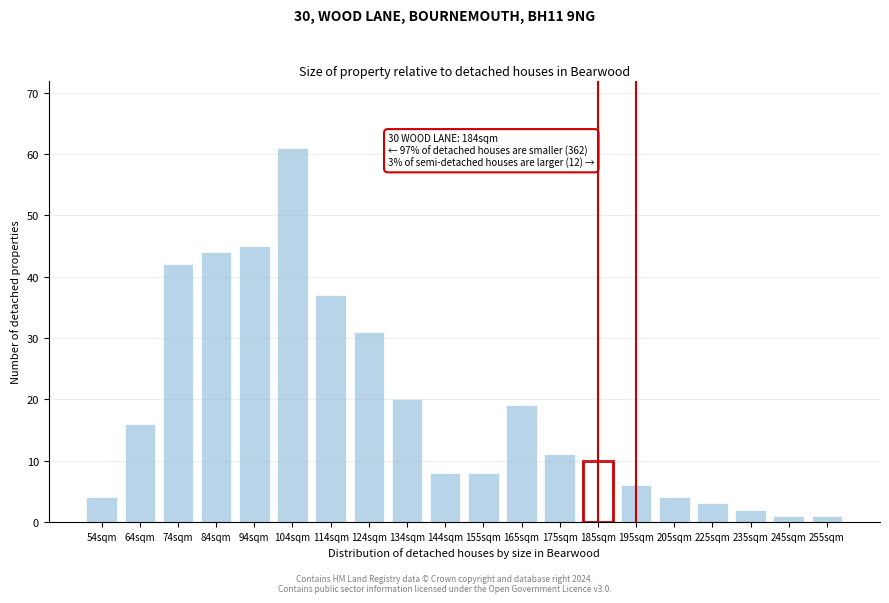

Reading left to right, transcribe all the data shown in this chart.

4	16	42	44	45	61	37	31	20	8	8	19	11	10	6	4	3	2	1	1